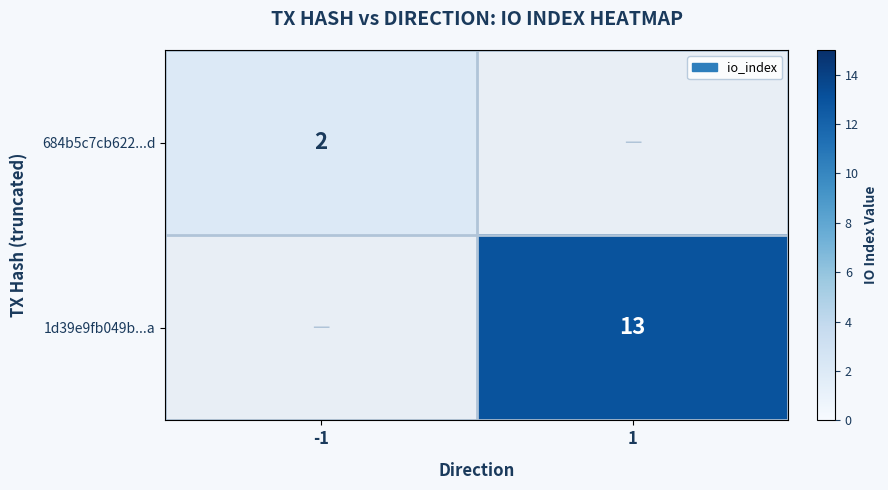

Is it true that 1d39e9fb049b...a equals 23 at 1?

False